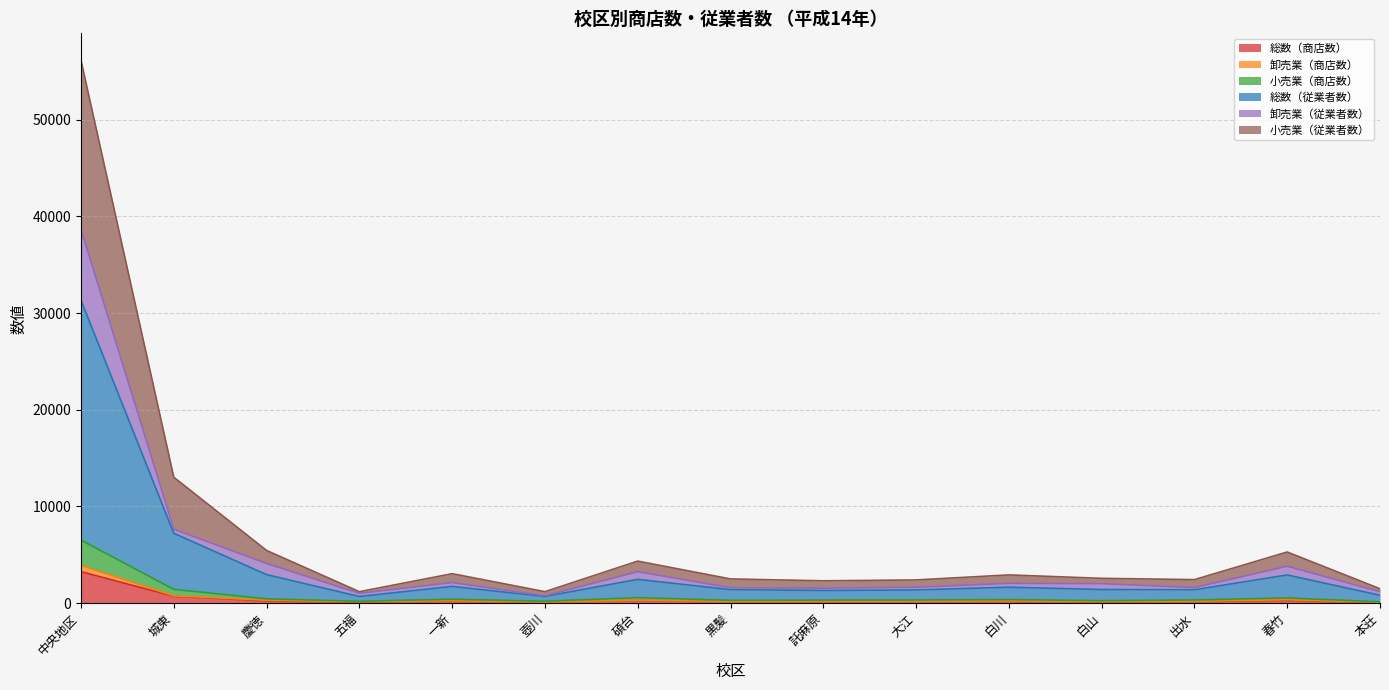

The value of 小売業（商店数） at 碩台 is 570. True or false?

True